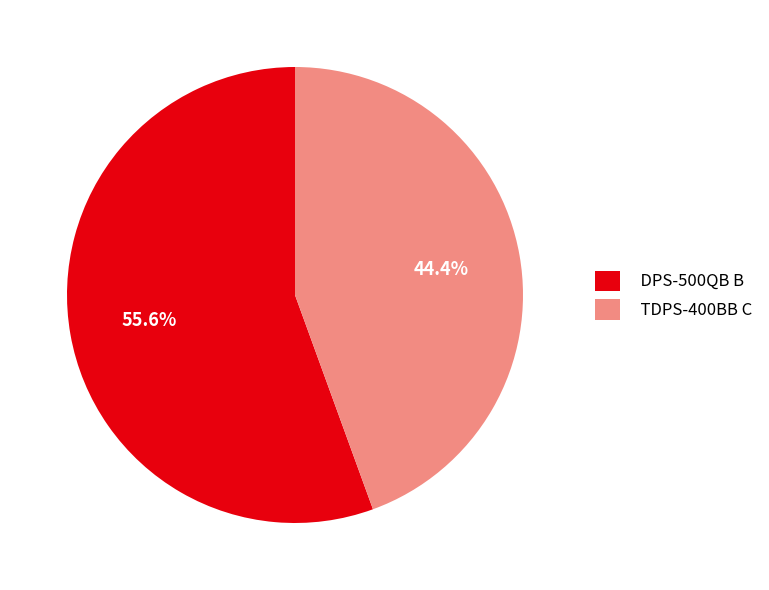

The DPS-500QB B slice represents 69% of the pie. True or false?

False